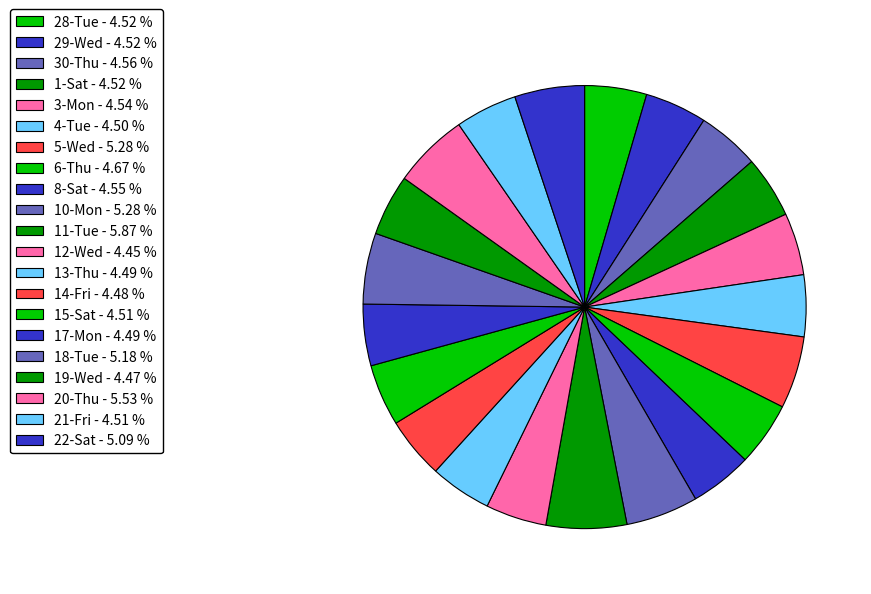

The 15-Sat slice represents 5% of the pie. True or false?

True